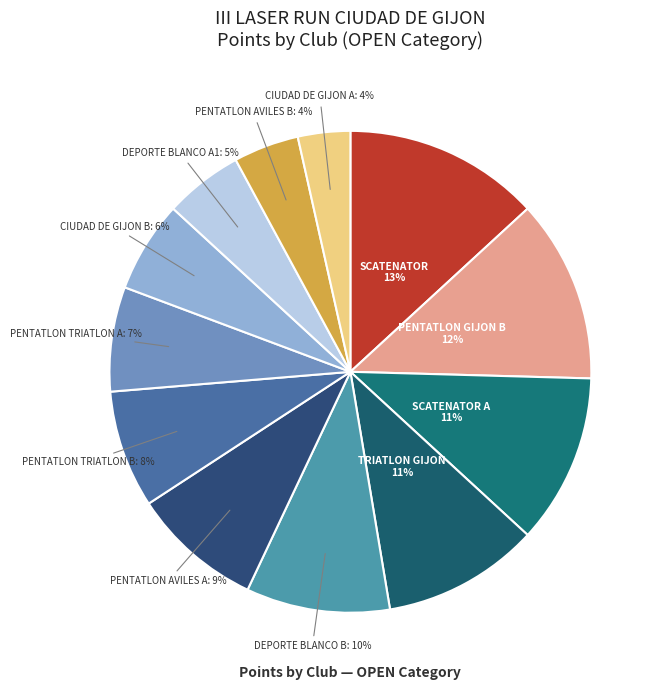

How many segments does this pie chart have?

12